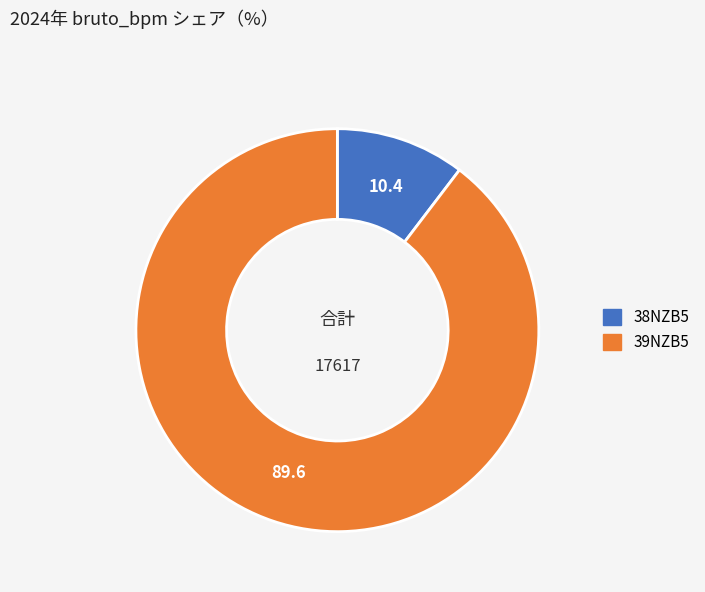

Which slice is the largest?

39NZB5